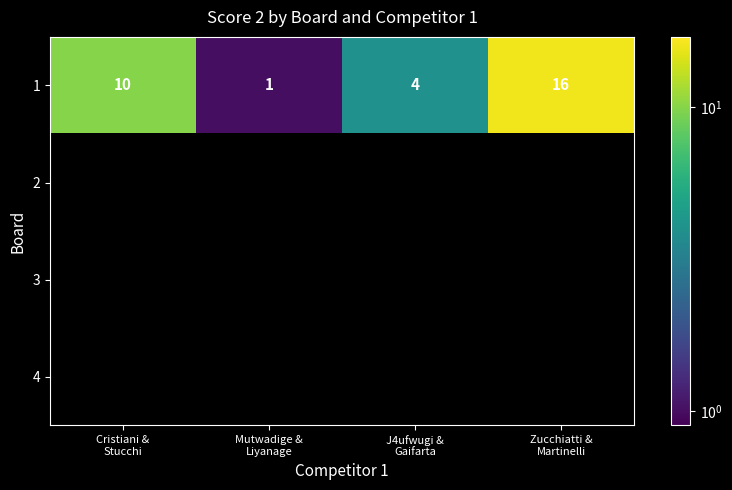

Which category has the highest value across all series?

Zucchiatti &
Martinelli